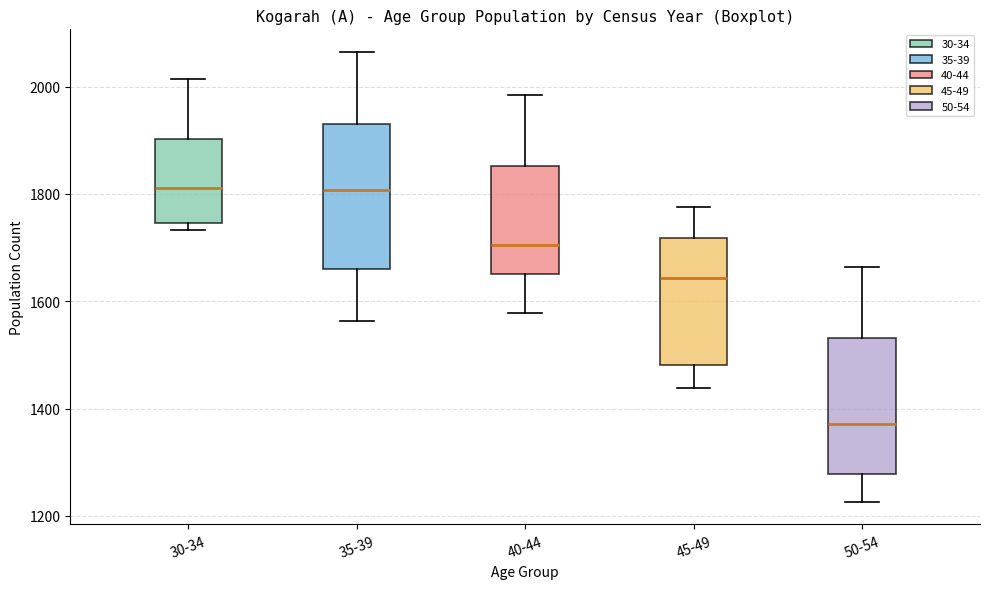

Which box's median line is the lowest?

50-54